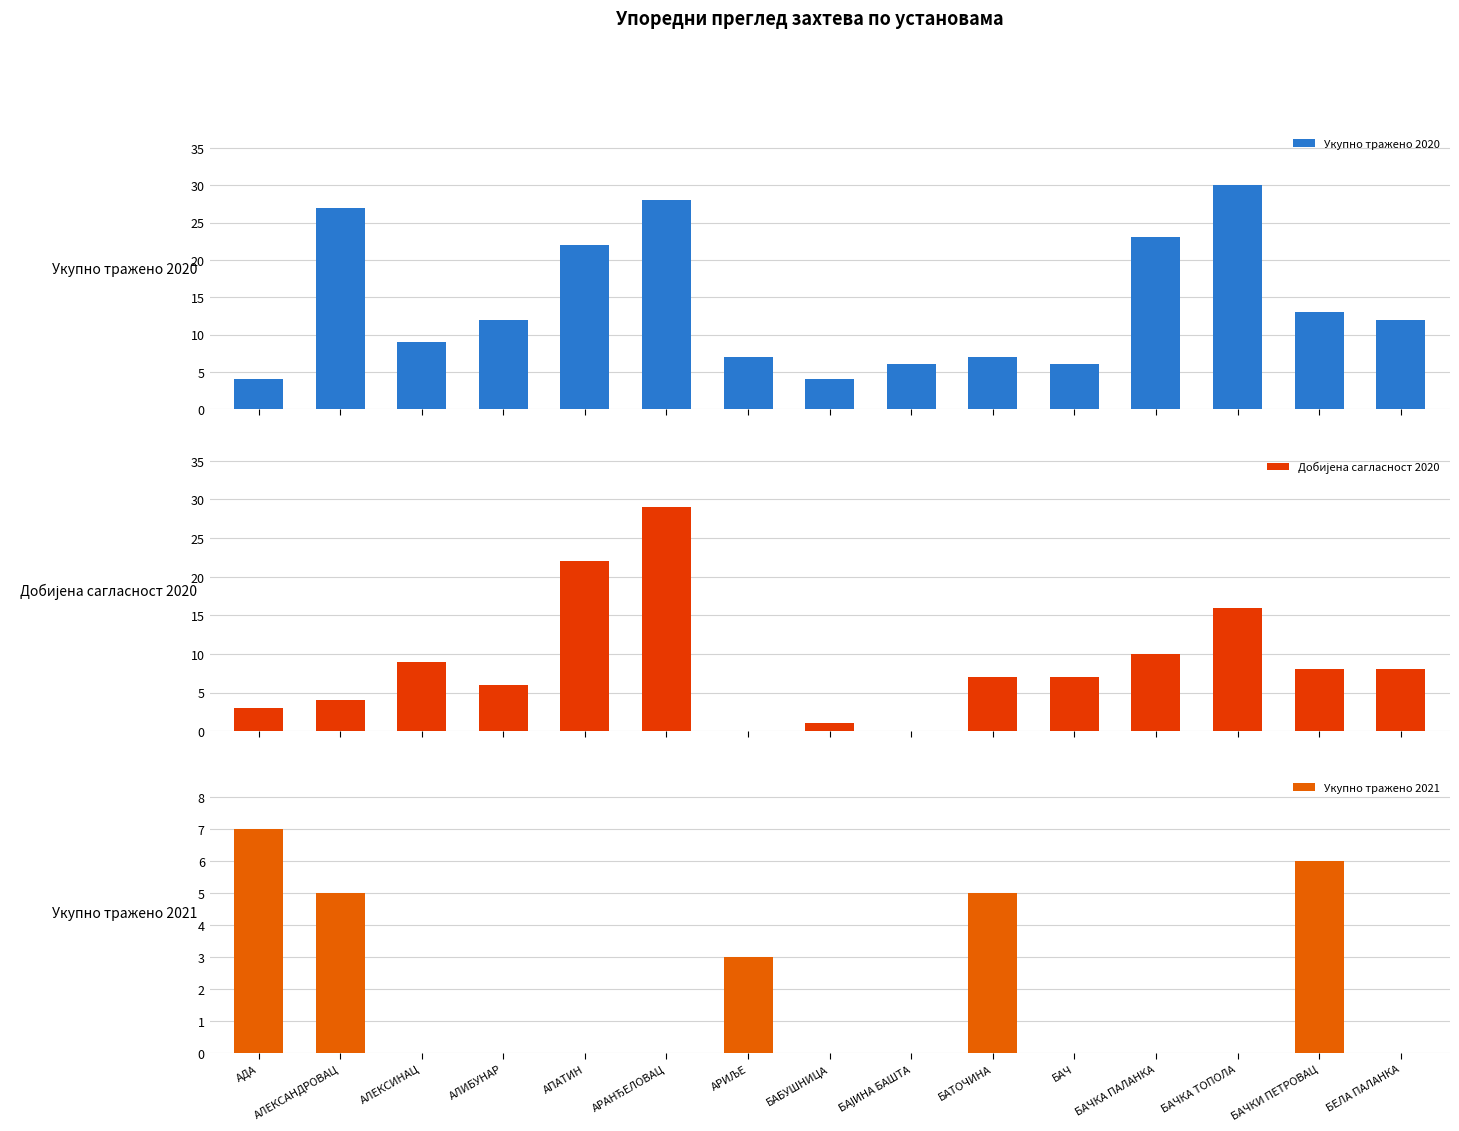

What is the difference between the second highest and second lowest values in the Добијена сагласност 2020 series?

22